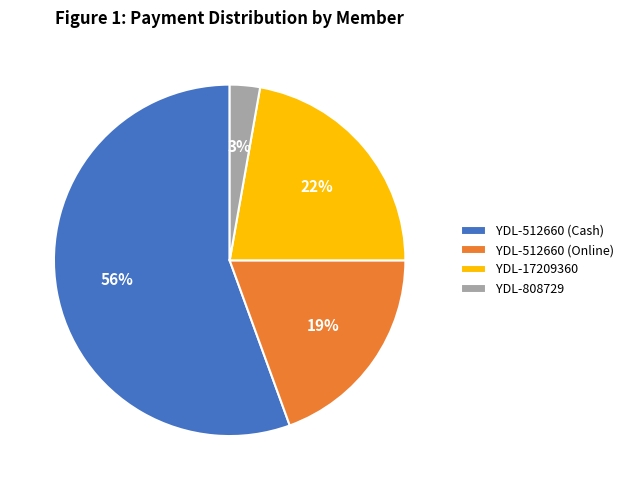

To the nearest percent, what is the average slice percentage?

25%